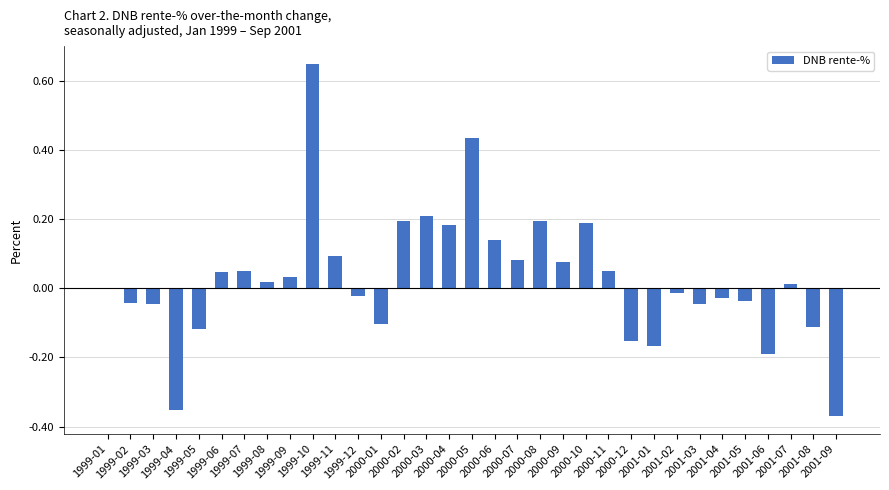

What is the label of the 4th bar from the right?

2001-06